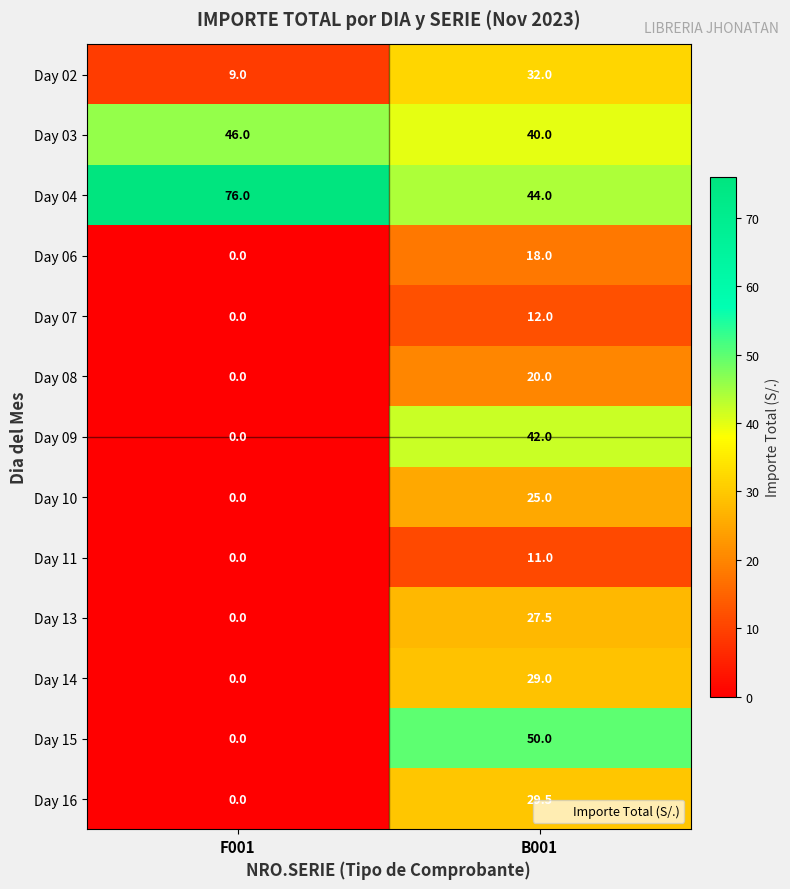

Is it true that Day 02 equals 16.6 at B001?

False